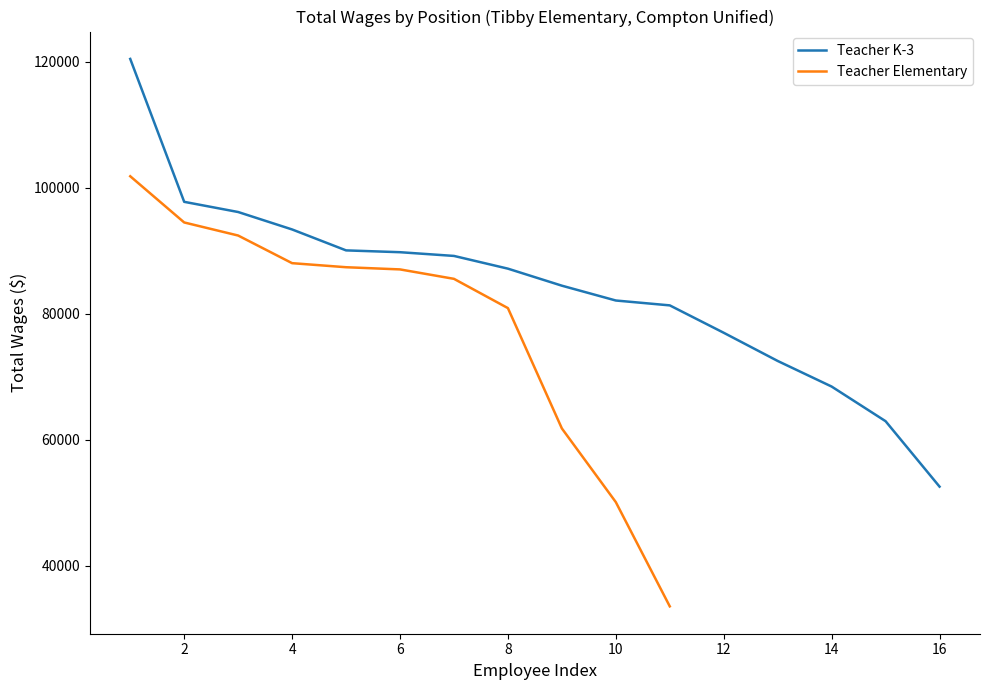

What is the value of the 4th point from the left?

93357